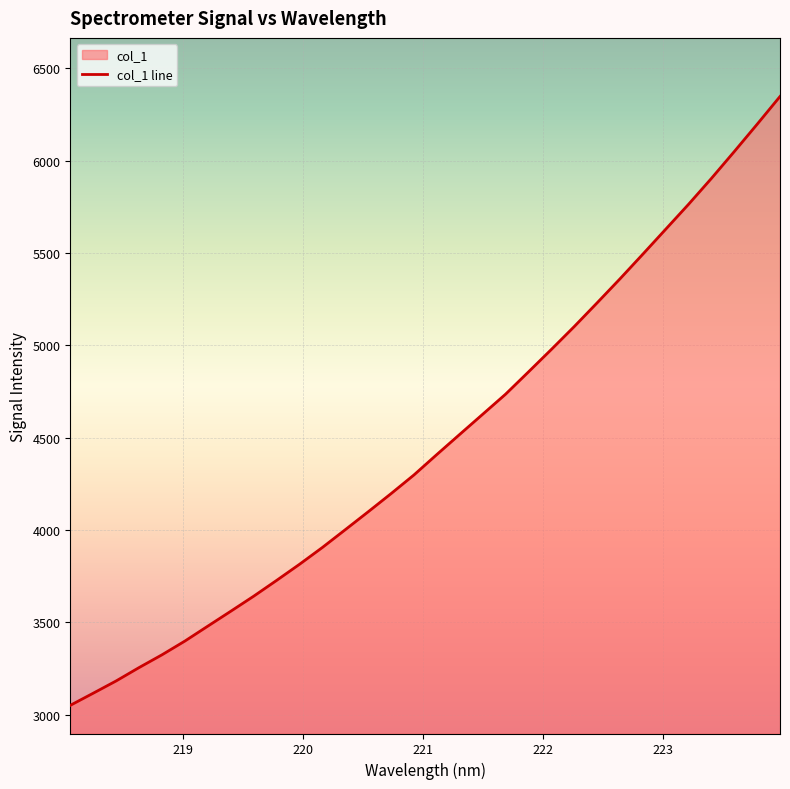

What is the value of the 5th point from the left?

3323.2